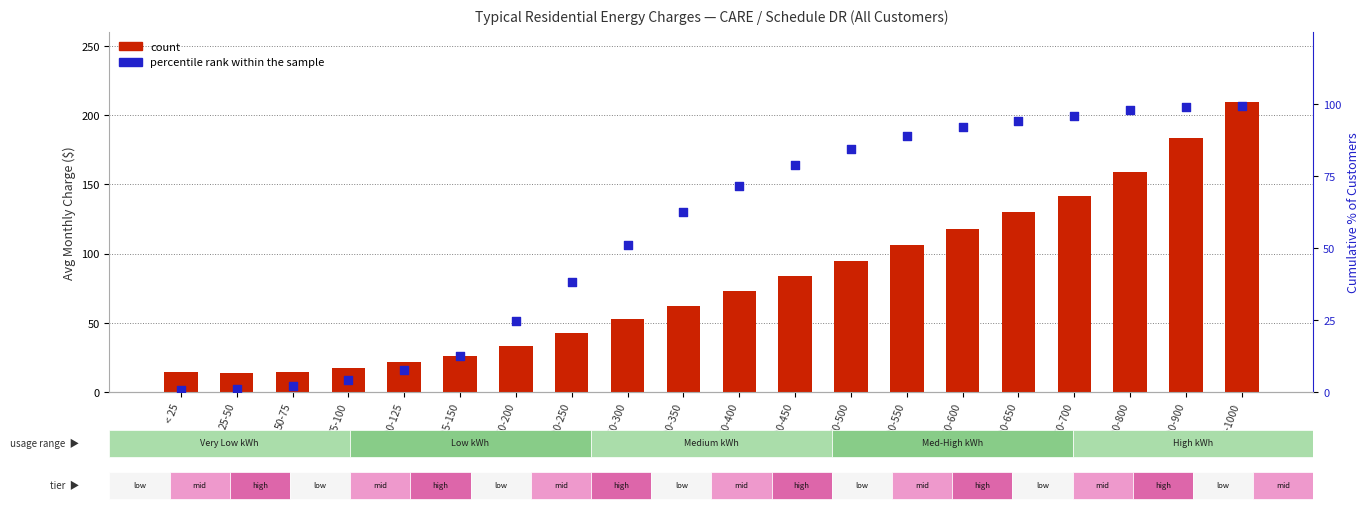

What are all the series names shown in the legend?

count, percentile rank within the sample